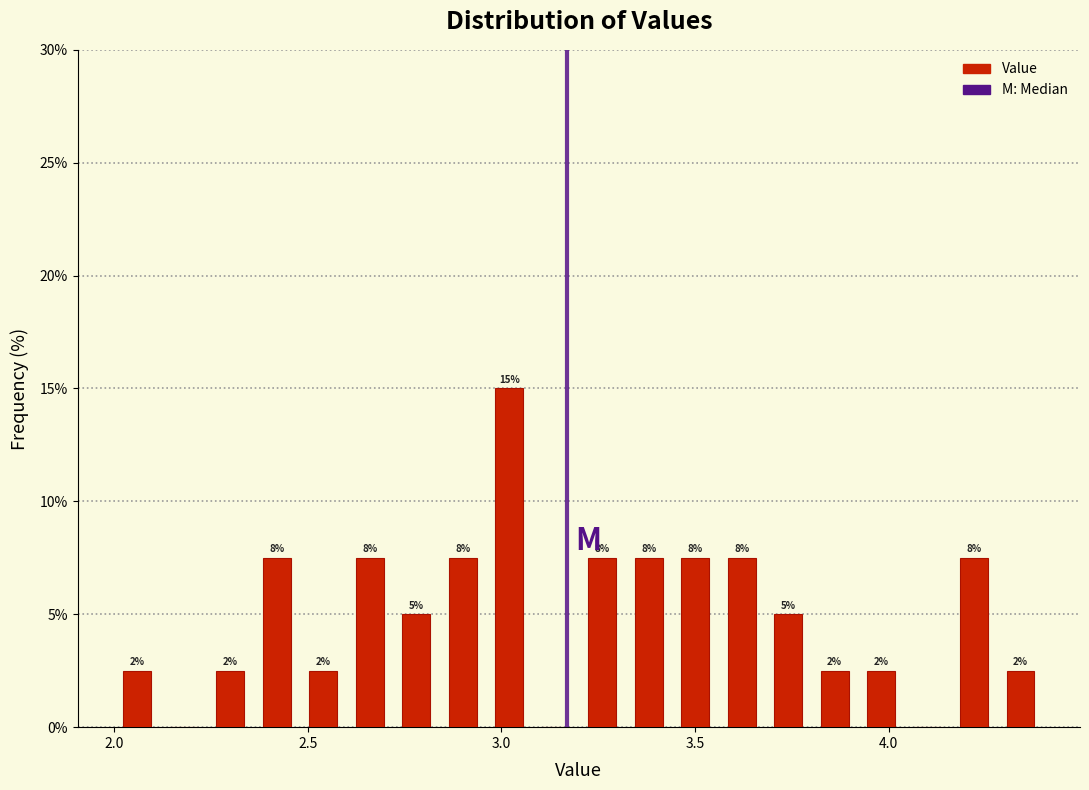

Read against the x-axis, roughly where is the centre of the tallest bar?

3.00